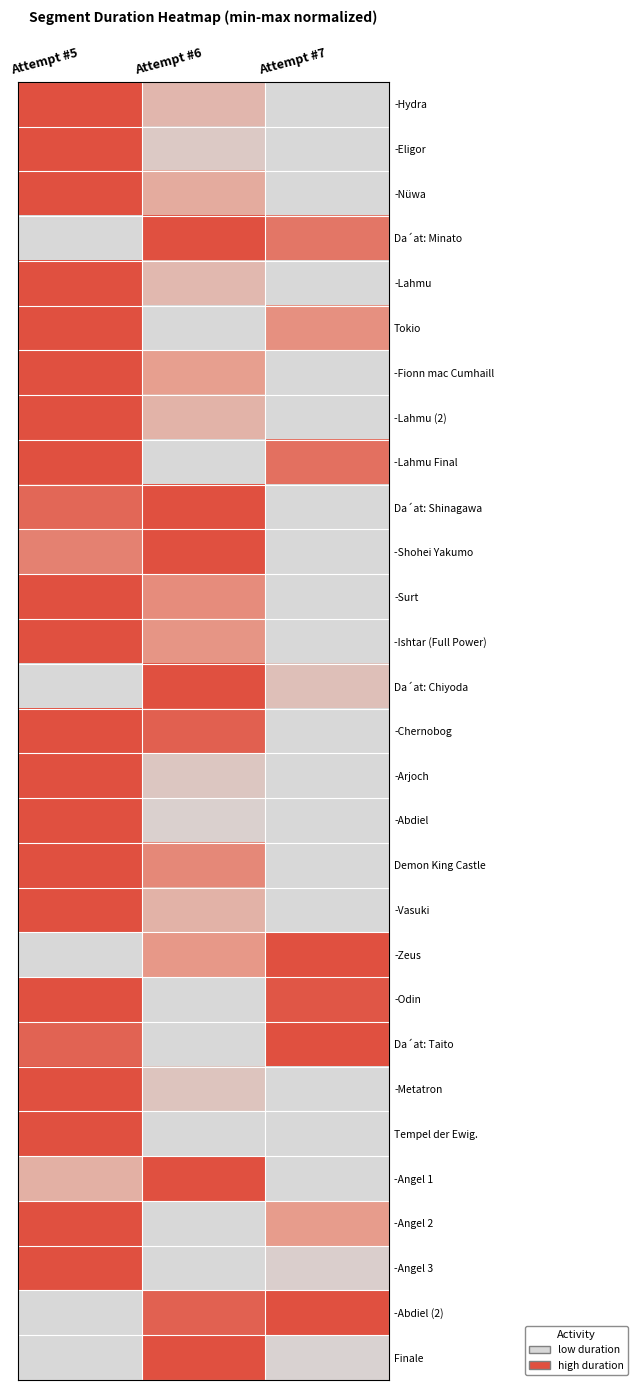

Rank the series at Attempt #5 from lowest to highest value.

Da´at: Minato, Da´at: Chiyoda, -Zeus, -Abdiel (2), Finale, -Angel 1, -Shohei Yakumo, Da´at: Shinagawa, Da´at: Taito, -Hydra, -Eligor, -Nüwa, -Lahmu, Tokio, -Fionn mac Cumhaill, -Lahmu (2), -Lahmu Final, -Surt, -Ishtar (Full Power), -Chernobog, -Arjoch, -Abdiel, Demon King Castle, -Vasuki, -Odin, -Metatron, Tempel der Ewig., -Angel 2, -Angel 3